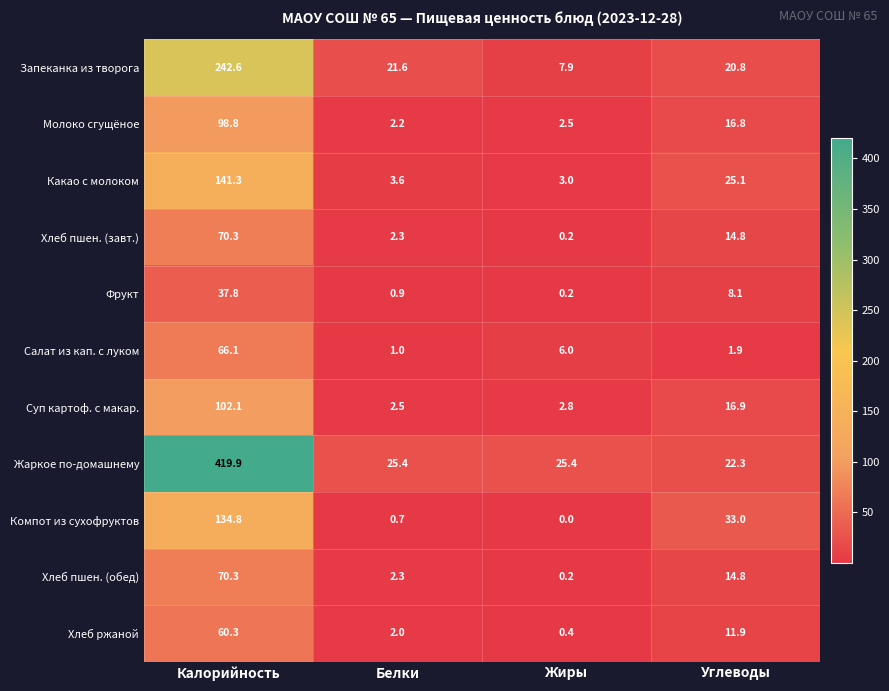

The value of Компот из сухофруктов at Жиры is -44.7. True or false?

False